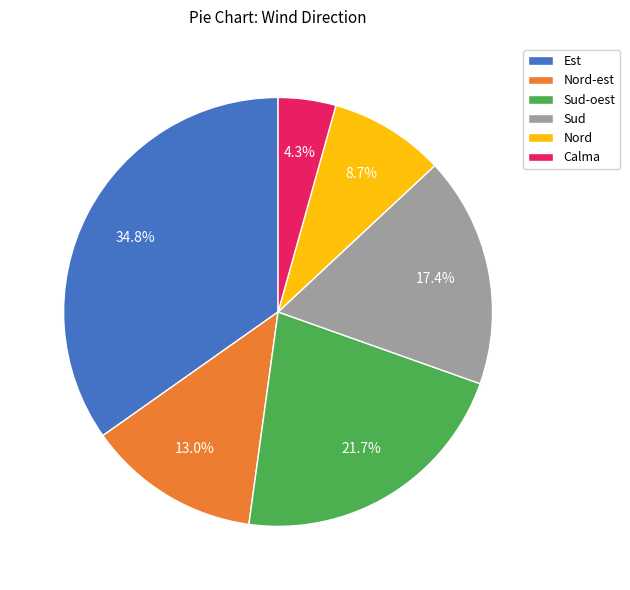

Which slice is the smallest?

Calma